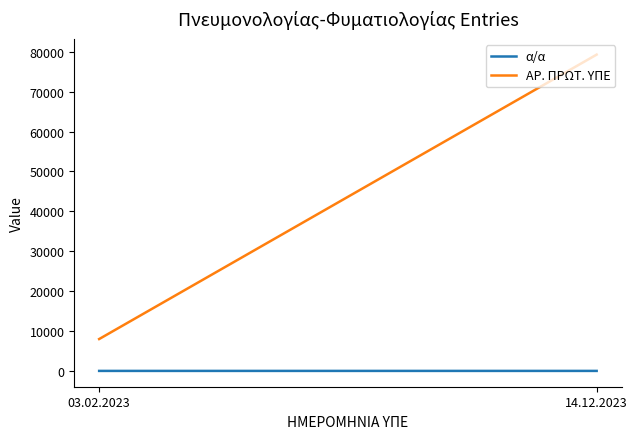

List the series in order of their overall mean, highest first.

ΑΡ. ΠΡΩΤ. ΥΠΕ, α/α